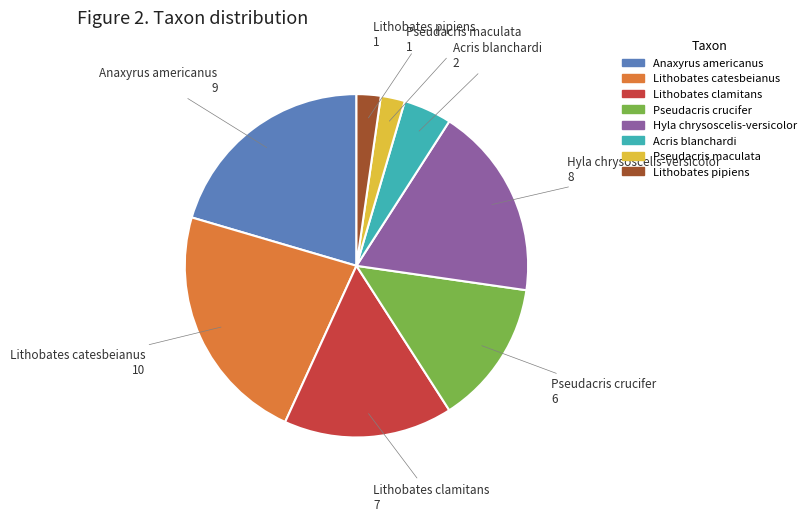

The Lithobates catesbeianus slice represents 23% of the pie. True or false?

True